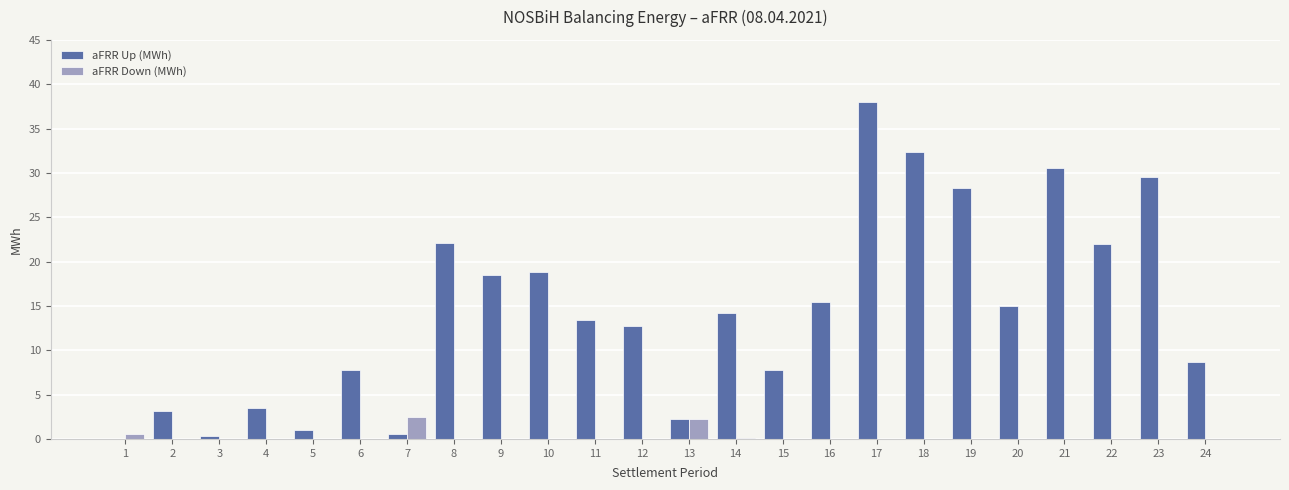

Where is aFRR Up (MWh) nearest to the value 18?

9